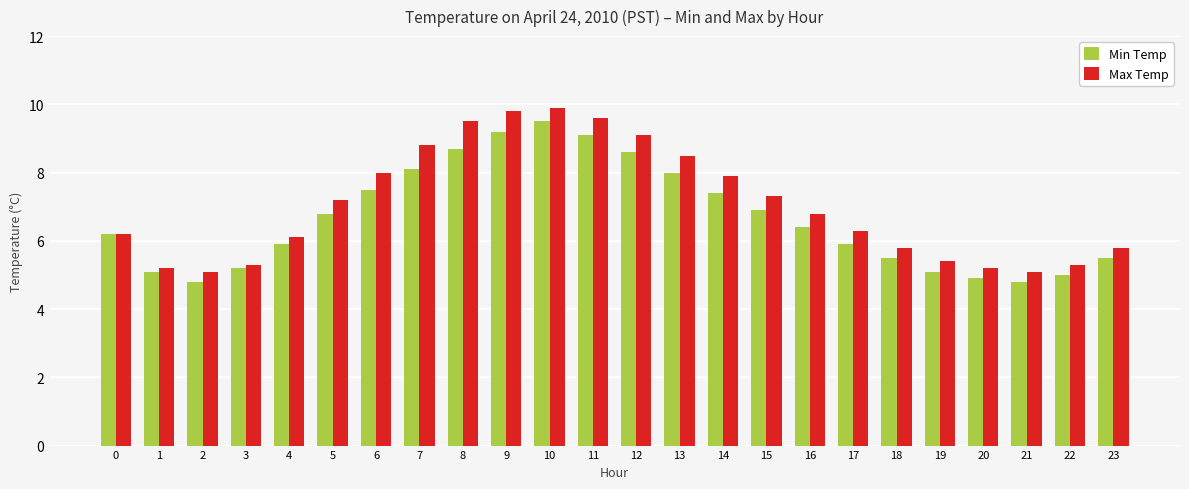

Reading left to right, what are all the values shown in this chart?

Min Temp: 6.2	5.1	4.8	5.2	5.9	6.8	7.5	8.1	8.7	9.2	9.5	9.1	8.6	8.0	7.4	6.9	6.4	5.9	5.5	5.1	4.9	4.8	5.0	5.5
Max Temp: 6.2	5.2	5.1	5.3	6.1	7.2	8.0	8.8	9.5	9.8	9.9	9.6	9.1	8.5	7.9	7.3	6.8	6.3	5.8	5.4	5.2	5.1	5.3	5.8